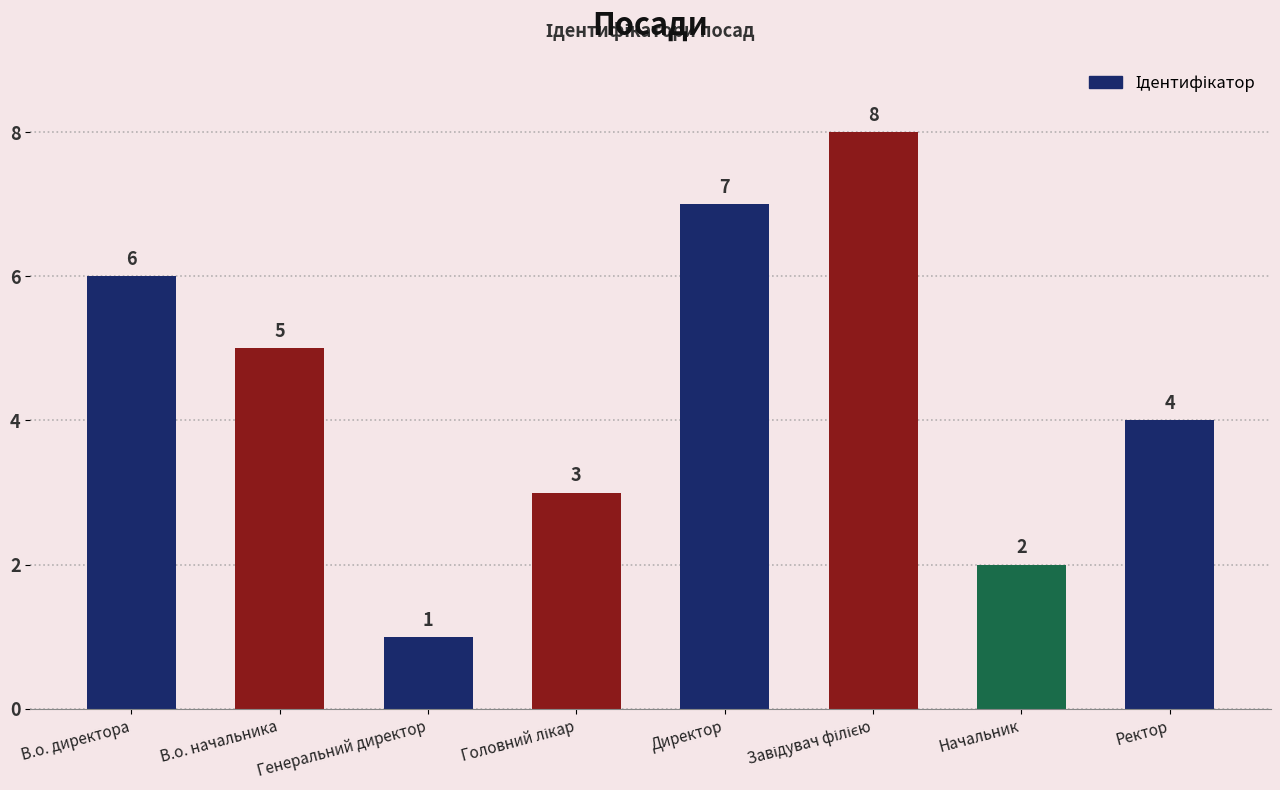

What is the label of the 7th bar from the right?

В.о. начальника